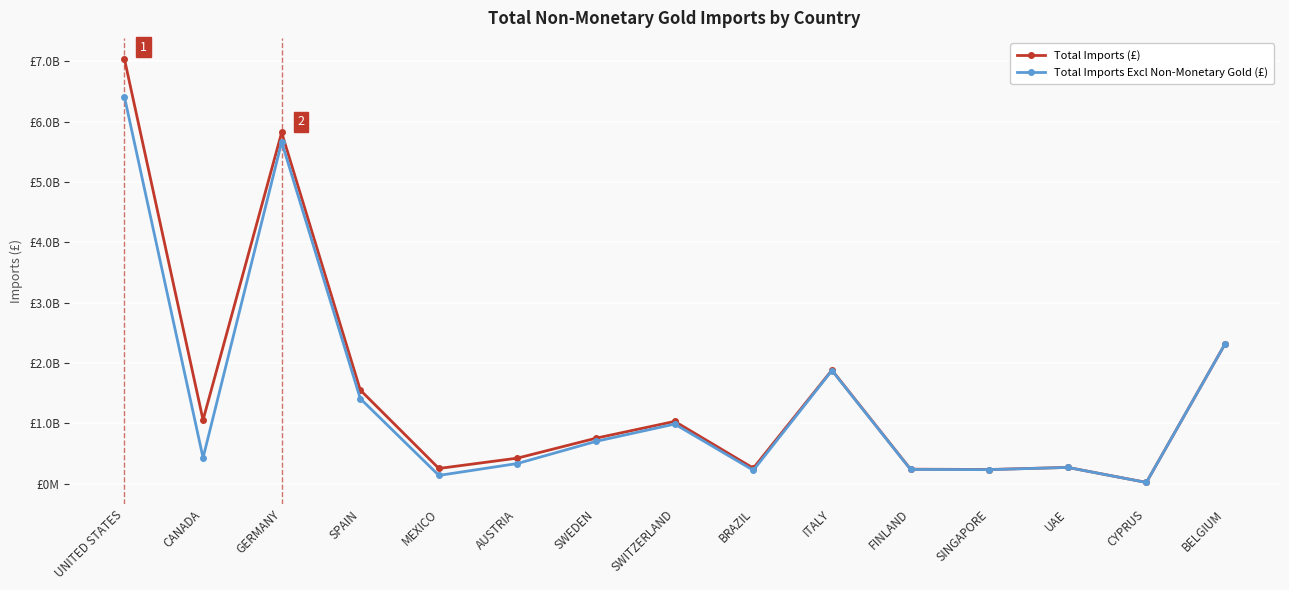

The Total Imports Excl Non-Monetary Gold (£) series shows 346811994 at SWEDEN. True or false?

False